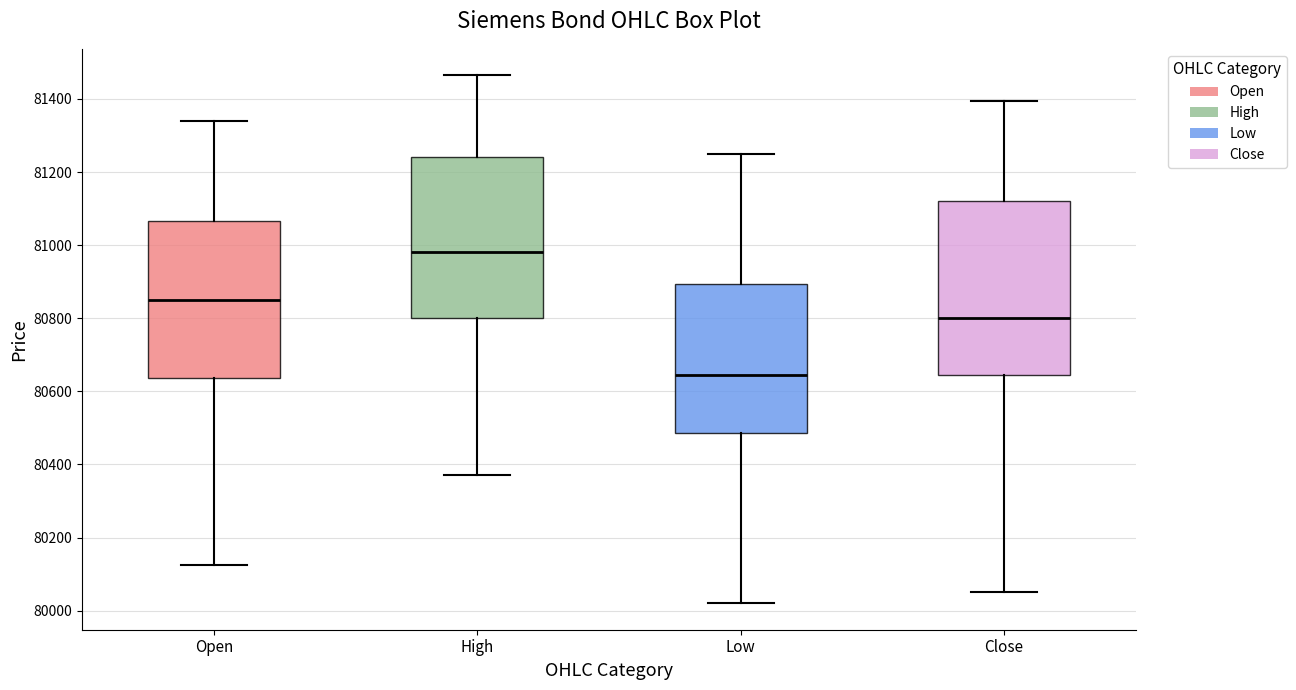

Reading left to right, transcribe this box plot: for each box, give where its median line is, the range the box spans, and where its two whiskers end, as read against the y-axis. The values are not printed on the chart, so give them approximately, as read against the axis.

Open: median 80860, box 80640 to 81060, whiskers 80120 to 81340
High: median 80980, box 80800 to 81240, whiskers 80380 to 81460
Low: median 80640, box 80480 to 80900, whiskers 80020 to 81260
Close: median 80800, box 80640 to 81120, whiskers 80060 to 81400